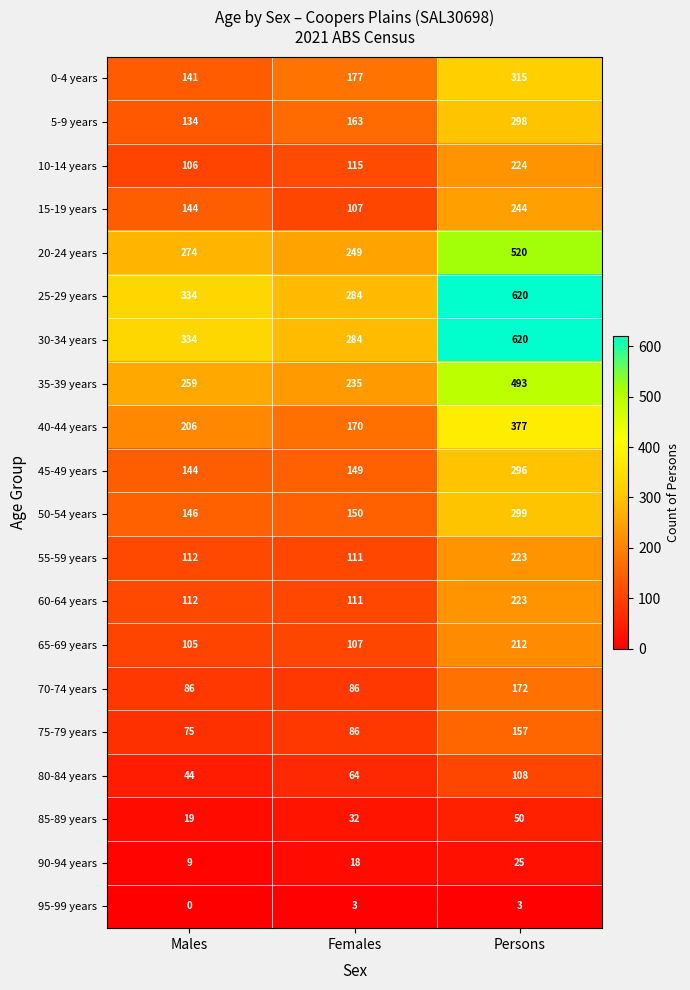

At how many categories does at least one series exceed 291?

2